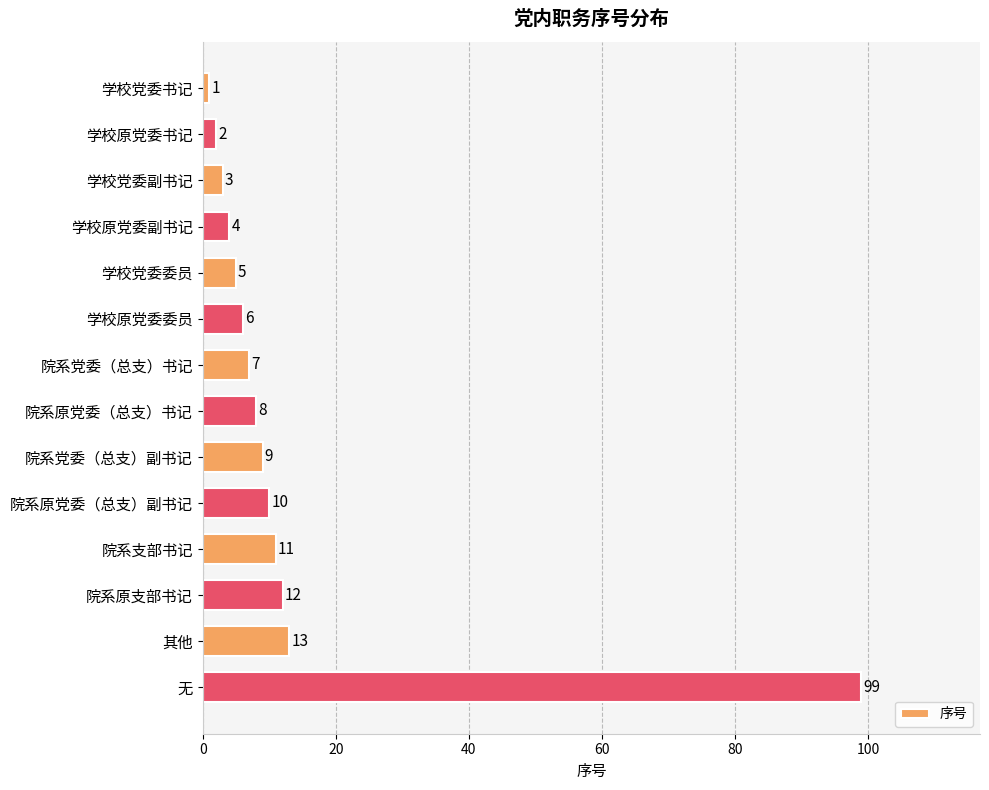

What is the sum of all values?

190